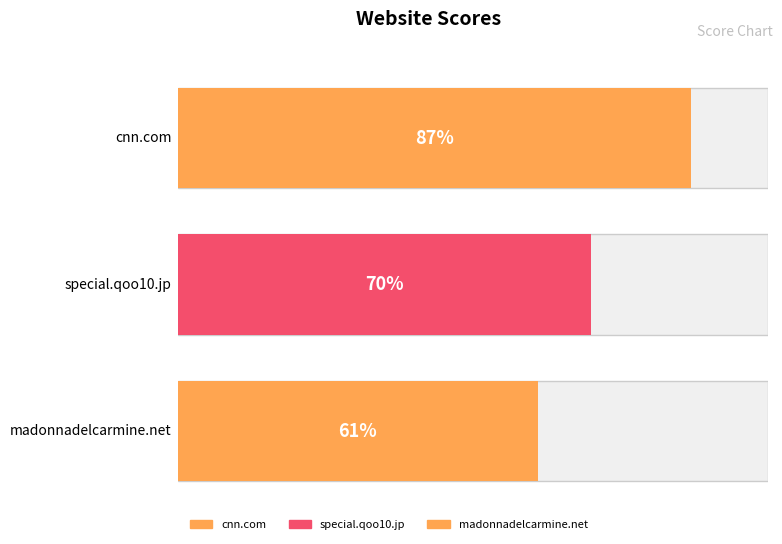

What is the label of the 1st bar from the left?

cnn.com